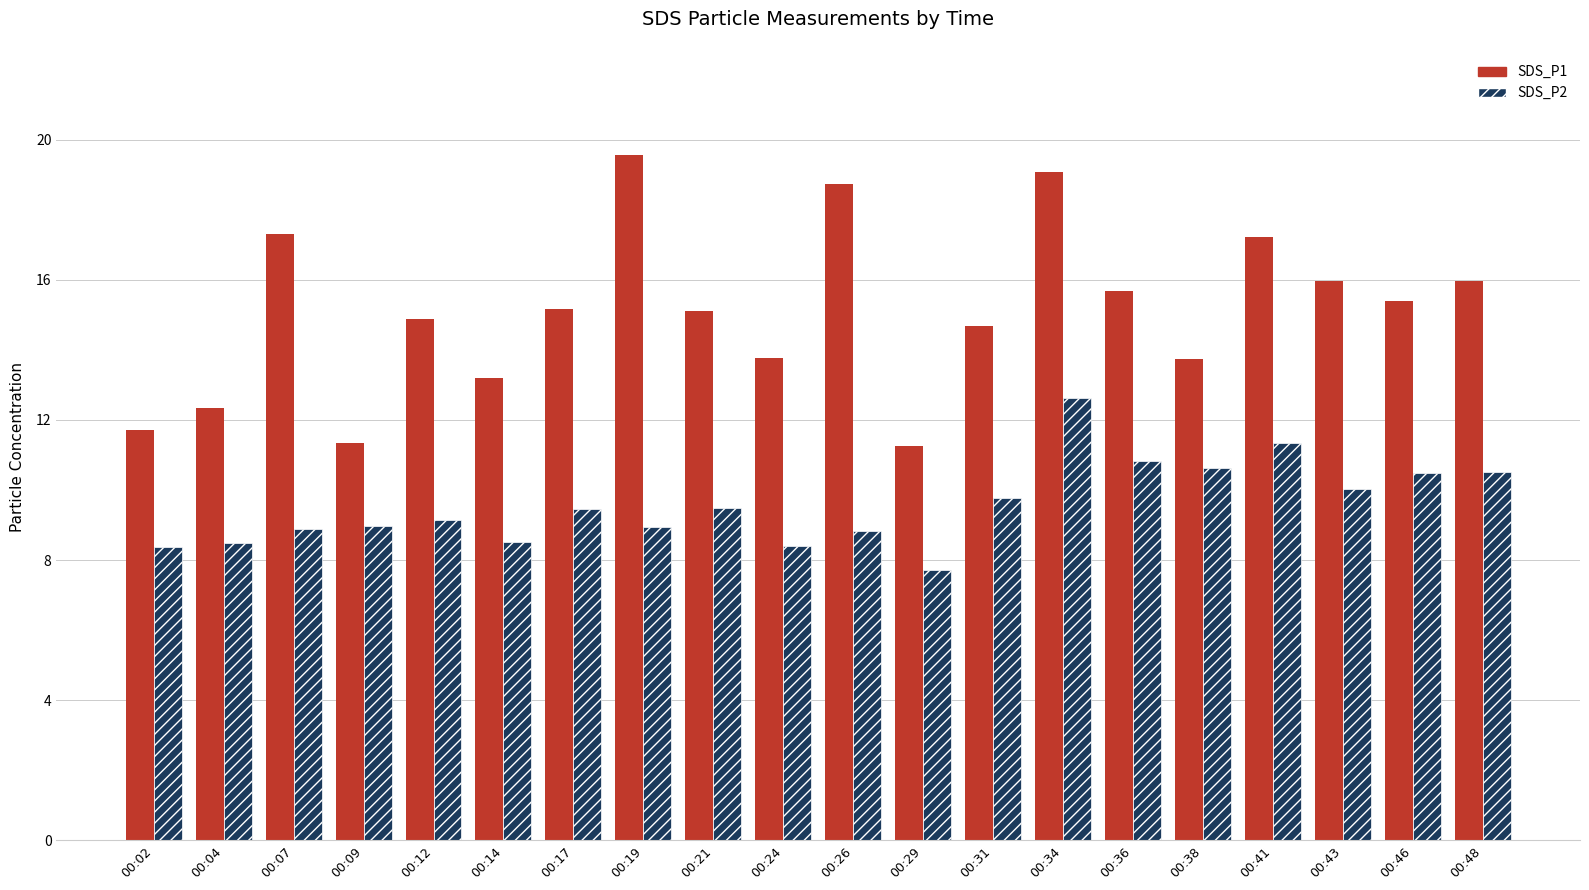

Which series has the largest range (max minus min)?

SDS_P1